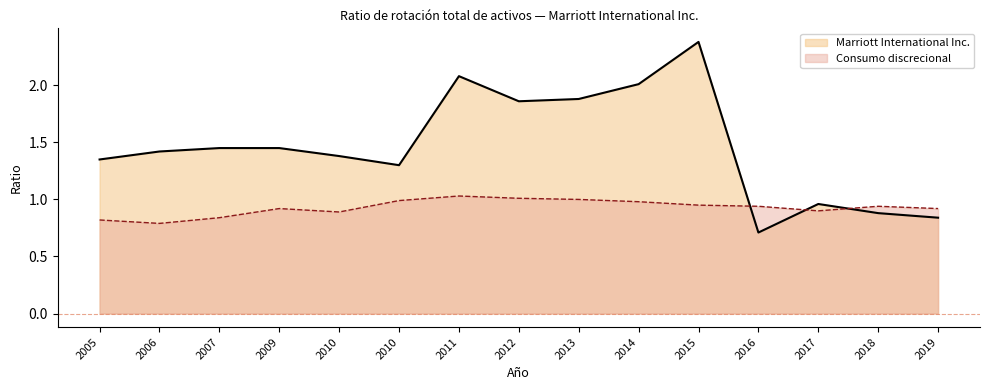

How many intersections are there between Marriott International Inc. and Consumo discrecional?

3